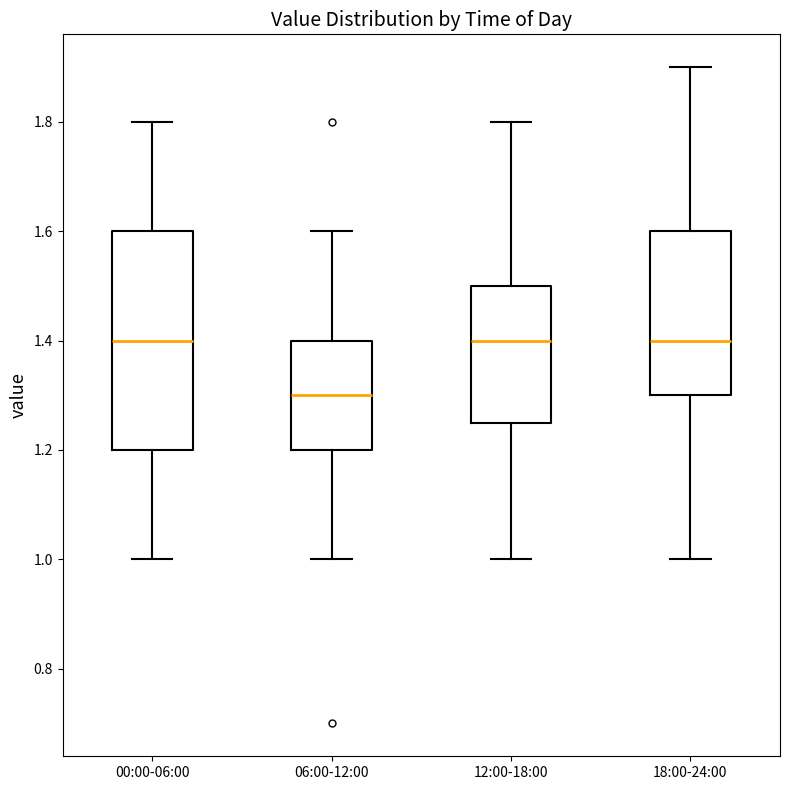

Reading left to right, read every box against the y-axis: the position of its median line, the range the box covers, and the ends of its whiskers. The values are not printed on the chart, so give them approximately, as read against the axis.

00:00-06:00: median 1.40, box 1.20 to 1.60, whiskers 1.00 to 1.80
06:00-12:00: median 1.30, box 1.20 to 1.40, whiskers 1.00 to 1.60
12:00-18:00: median 1.40, box 1.26 to 1.50, whiskers 1.00 to 1.80
18:00-24:00: median 1.40, box 1.30 to 1.60, whiskers 1.00 to 1.90